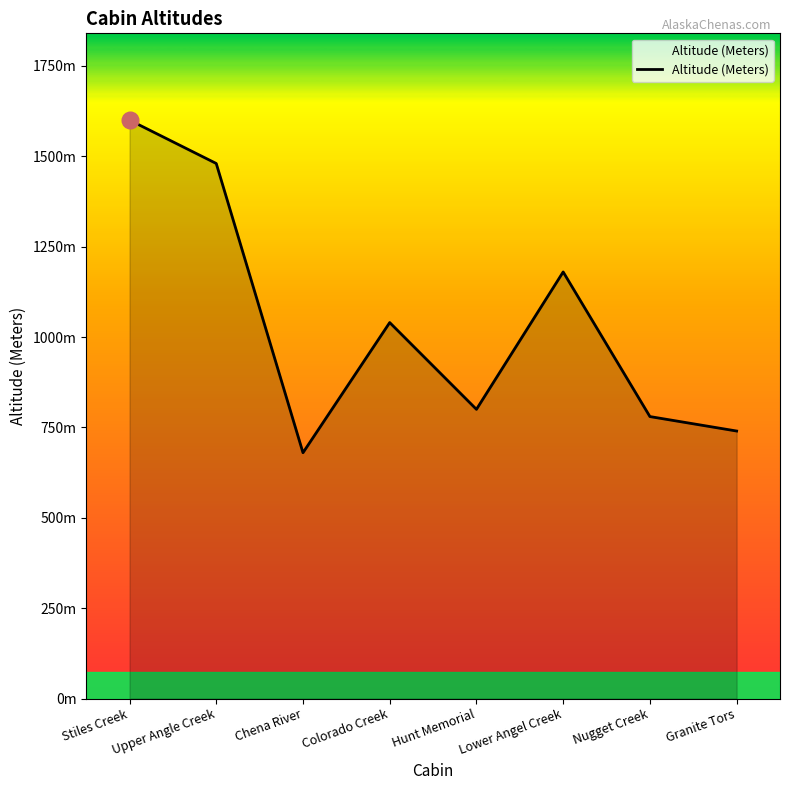

Reading left to right, extract all data points from this chart.

Stiles Creek=1600	Upper Angle Creek=1480	Chena River=680	Colorado Creek=1040	Hunt Memorial=800	Lower Angel Creek=1180	Nugget Creek=780	Granite Tors=740